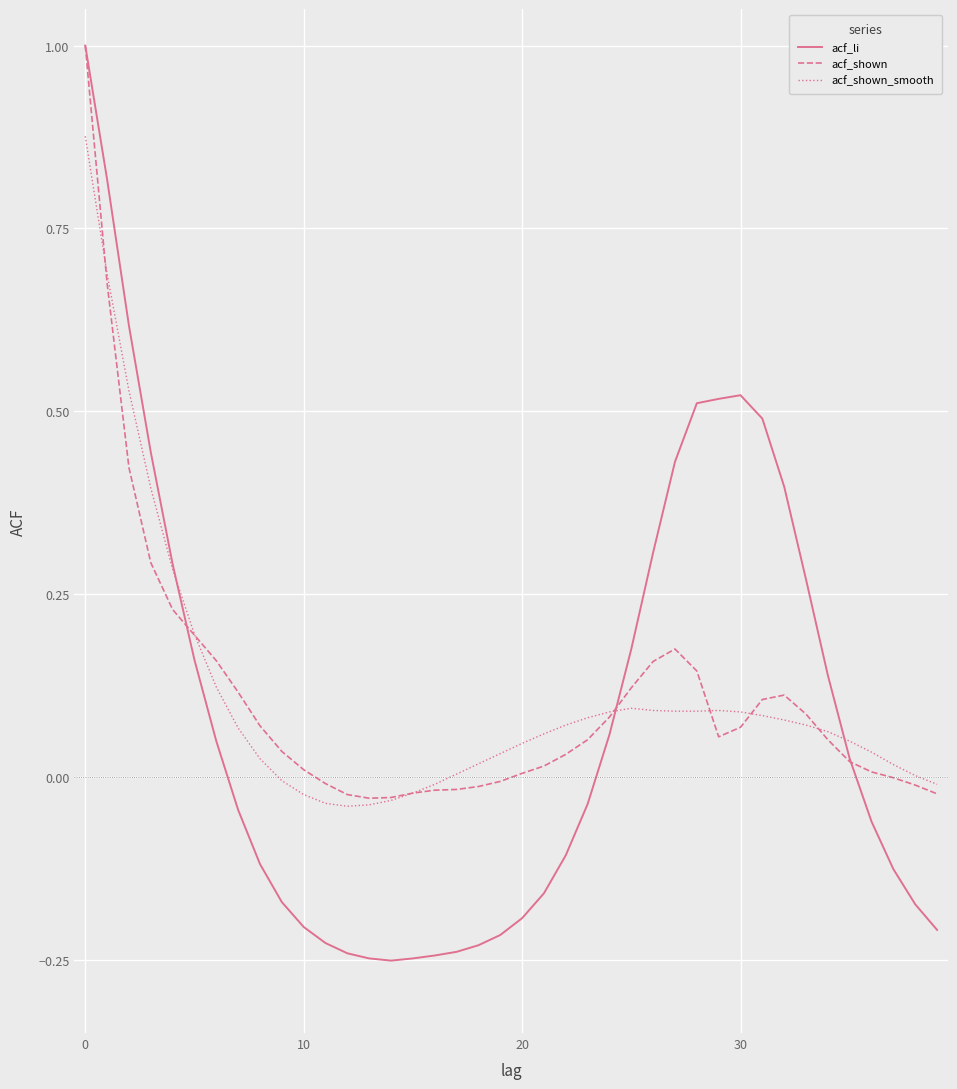

What is the difference between the maximum and second lowest values in the acf_li series?

1.2